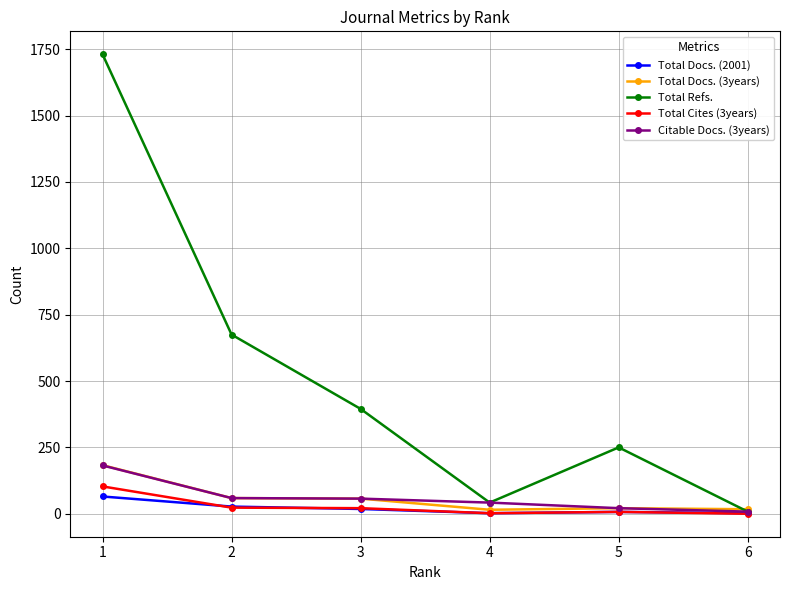

Which series has the largest total across all categories?

Total Refs.